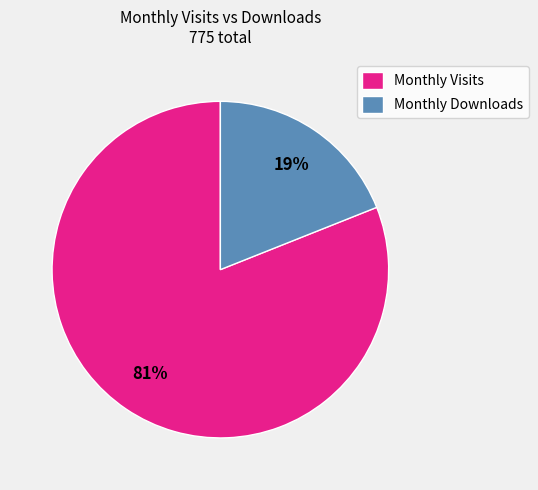

What is the majority slice?

Monthly Visits